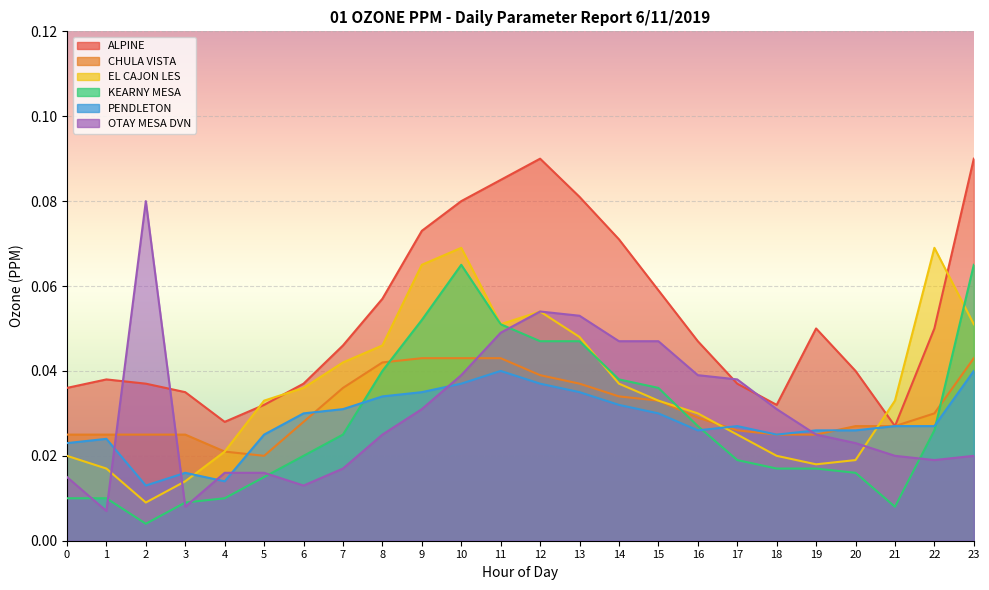

How many ALPINE values are between 0 and 1?

24